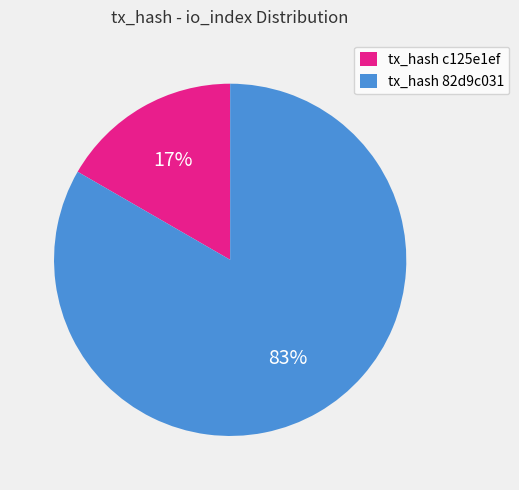

To the nearest percent, what is the average slice percentage?

50%